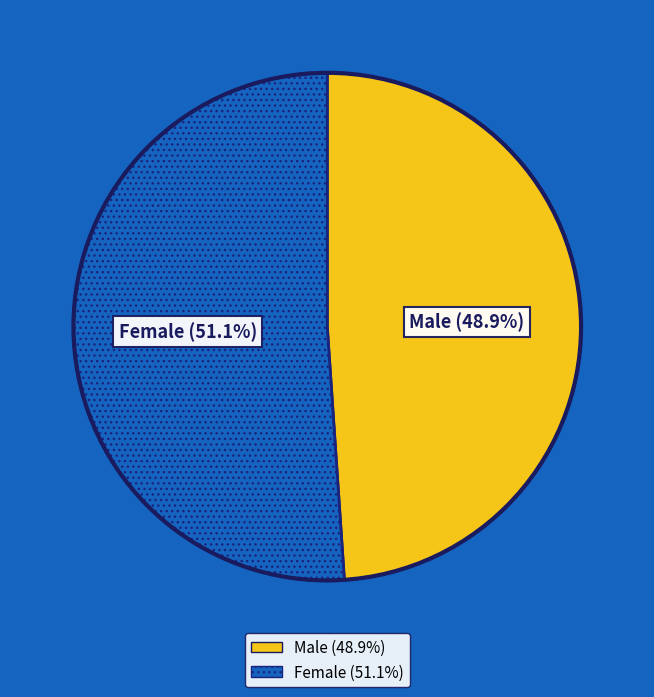

The Male slice represents 49% of the pie. True or false?

True